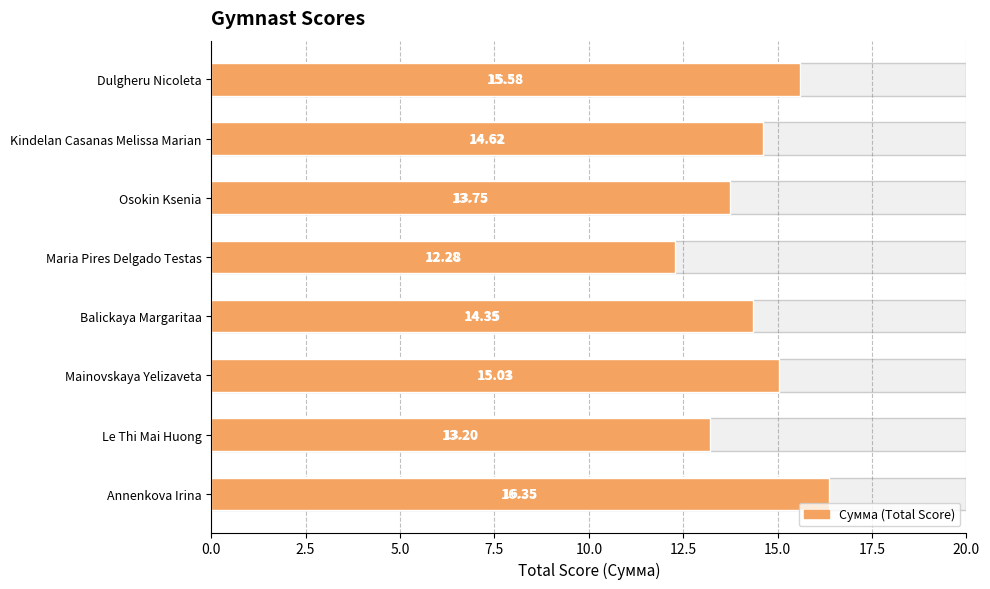

Reading right to left, transcribe all the data shown in this chart.

16.4	13.2	15.0	14.3	12.3	13.8	14.6	15.6